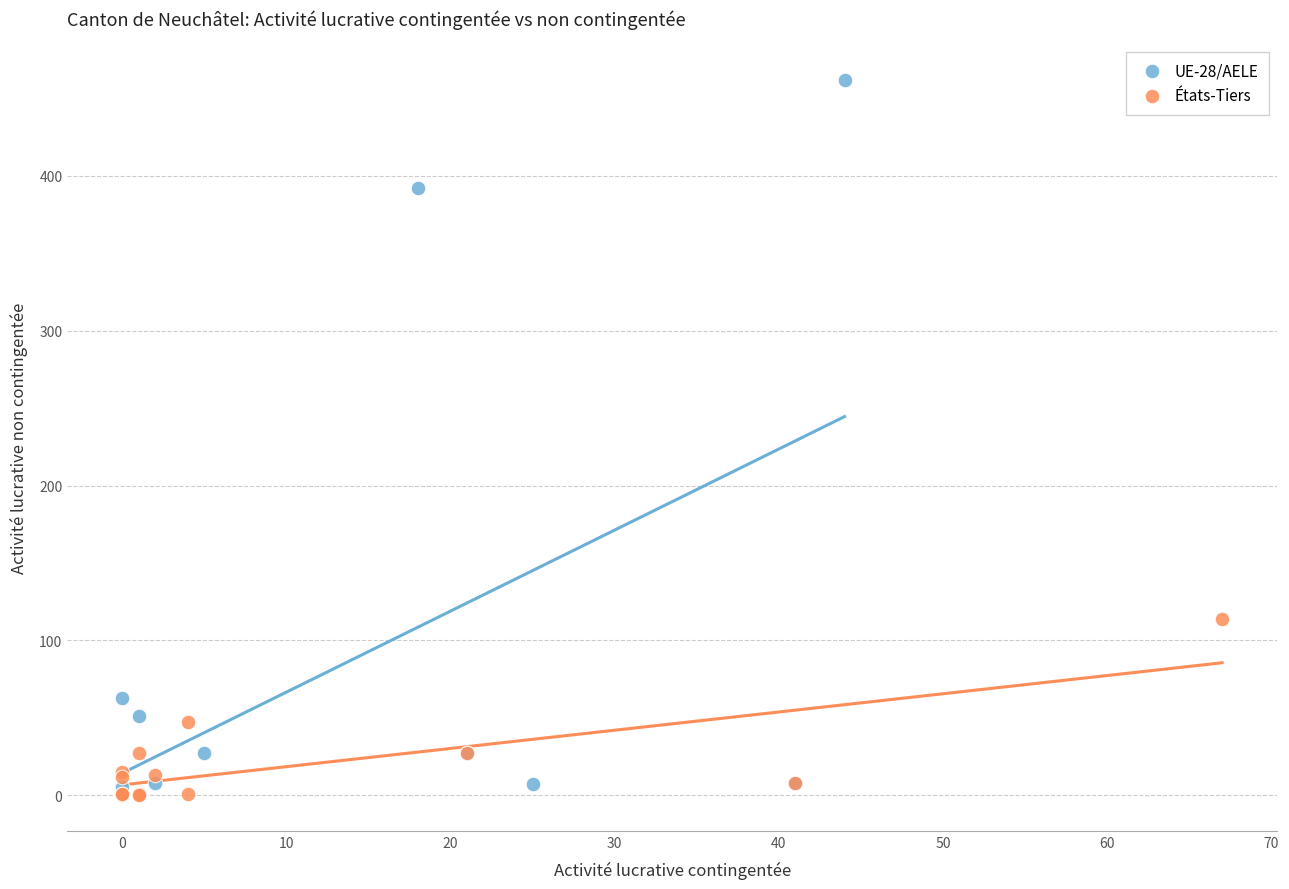

Which series contains the highest Y value?

UE-28/AELE